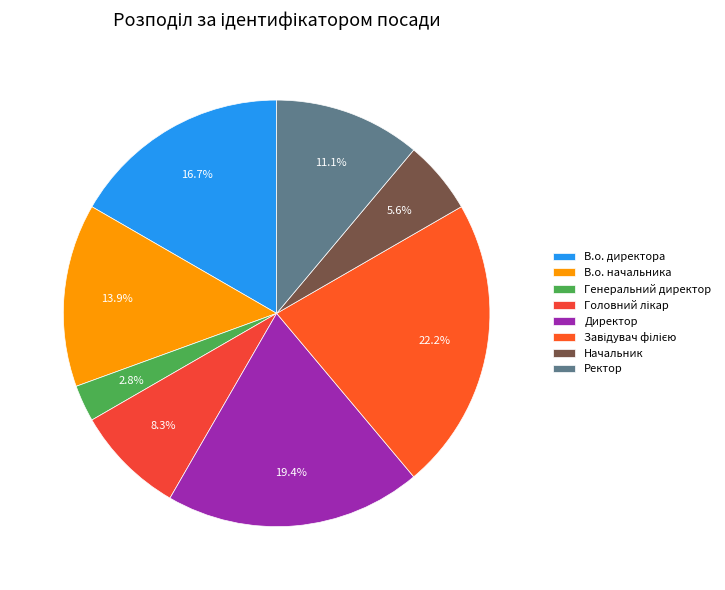

What is the ratio of the value at Директор to the value at В.о. начальника?

1.4